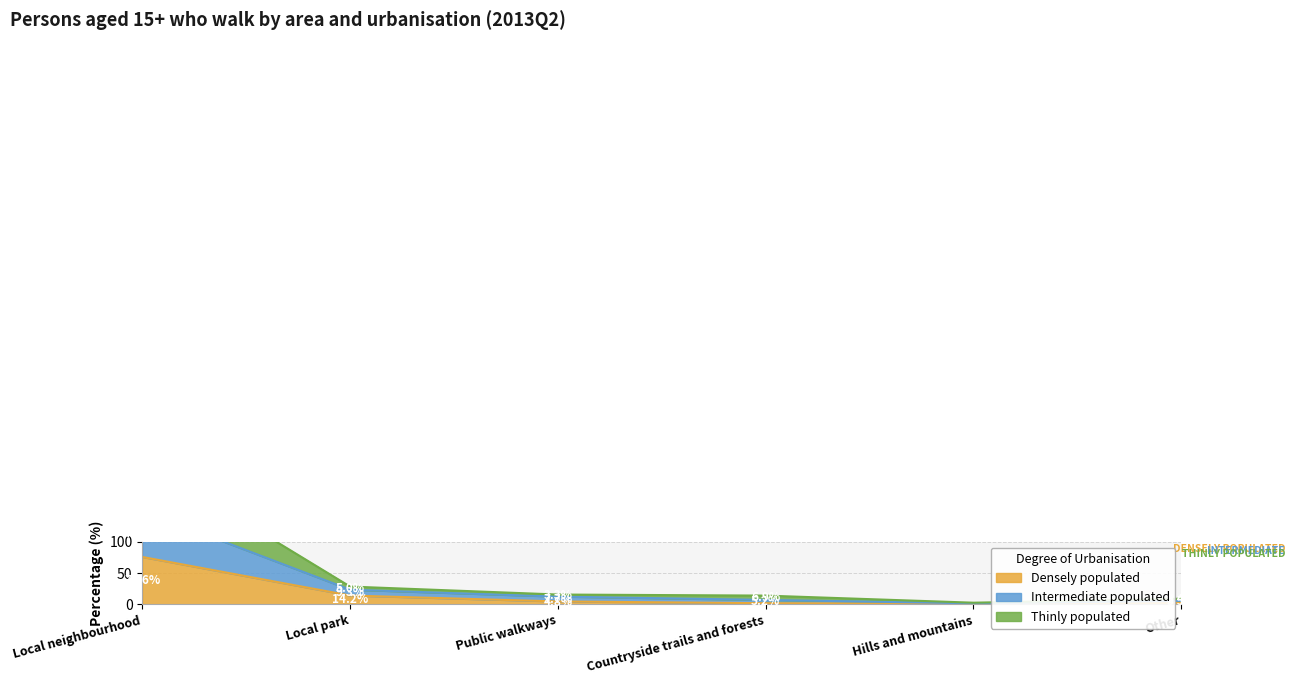

How many lines are shown in the chart?

3